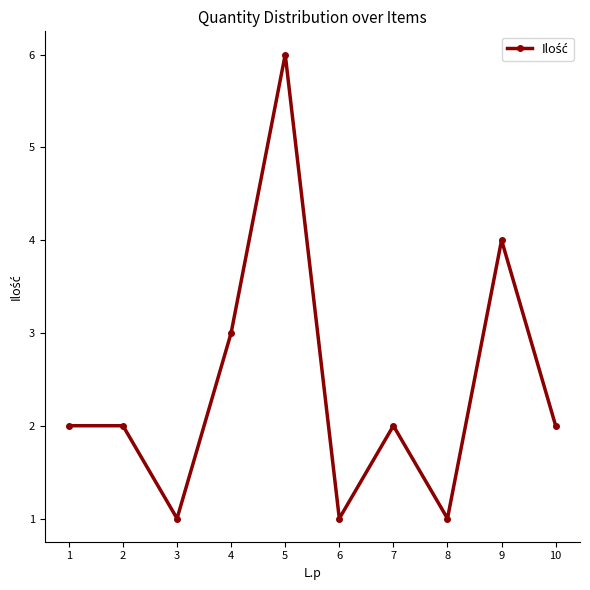

What is the difference between the maximum and minimum values?

5